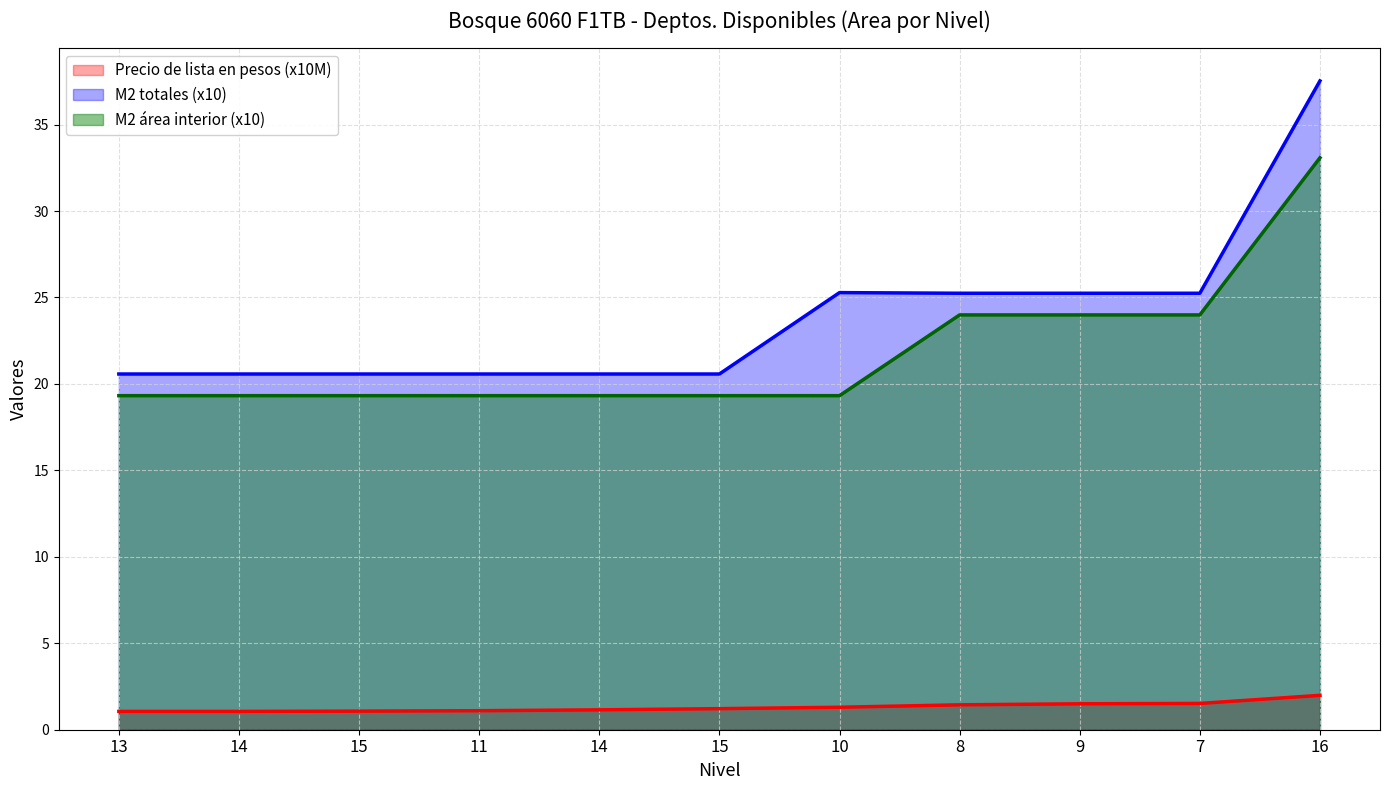

What is the greatest value displayed?

37.5